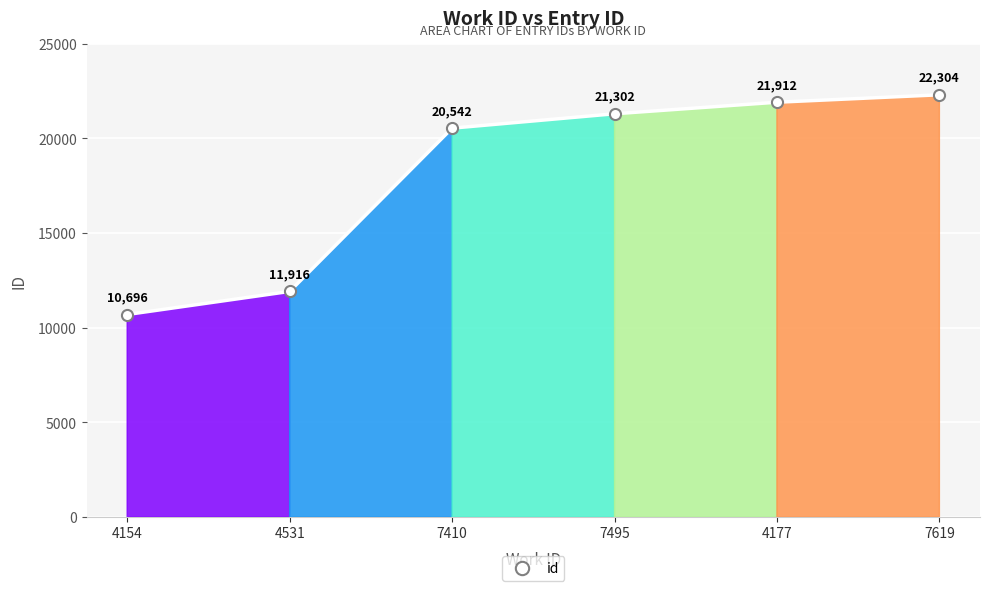

Reading left to right, extract all data points from this chart.

4154=10696	4531=11916	7410=20542	7495=21302	4177=21912	7619=22304